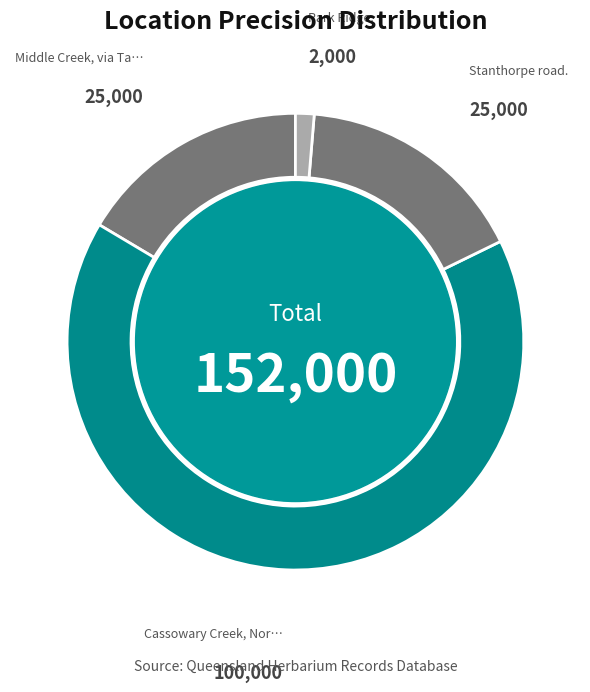

To the nearest percent, what is the difference between the largest and smallest slice percentages?

64%